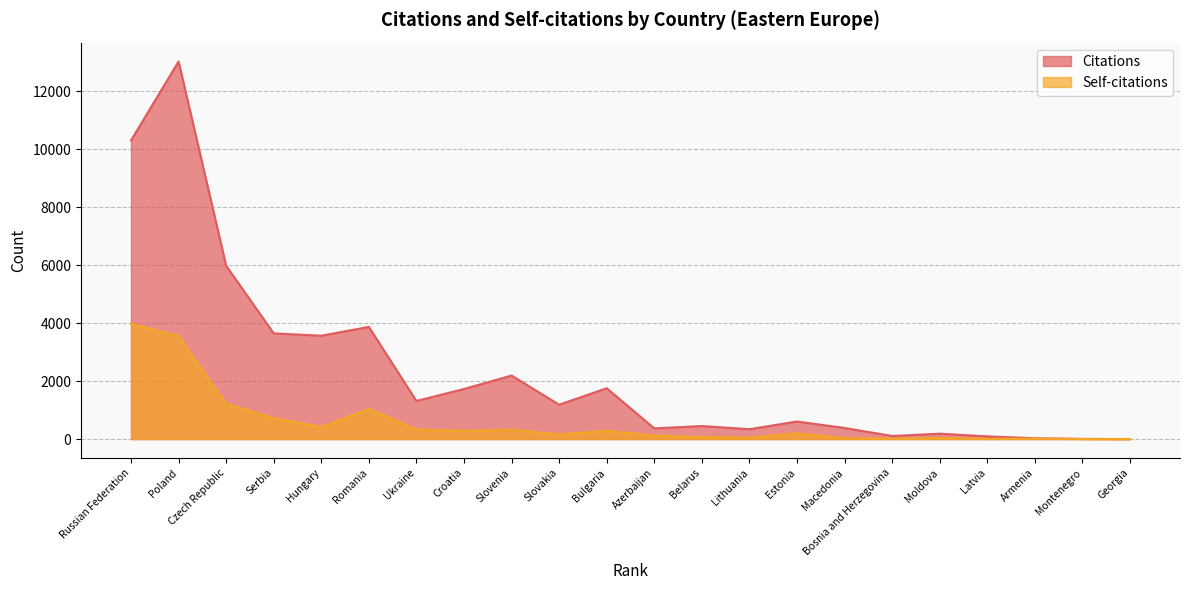

Which category has the highest value across all series?

Poland